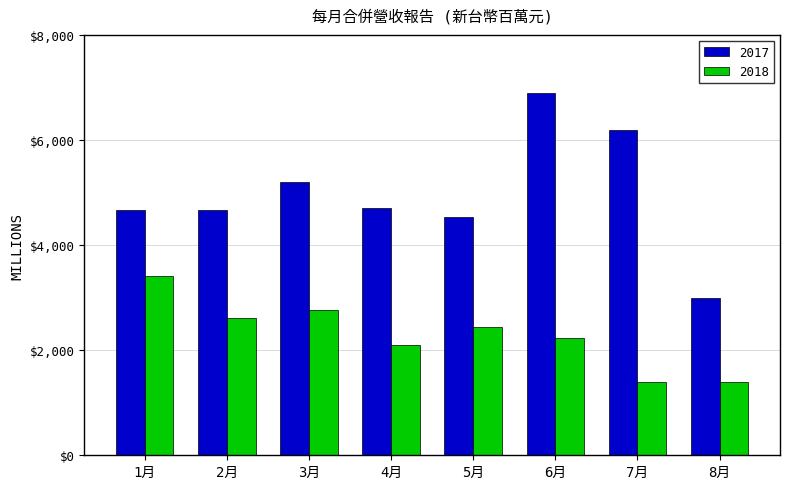

What is the average value of the 2018 series?

2294.0